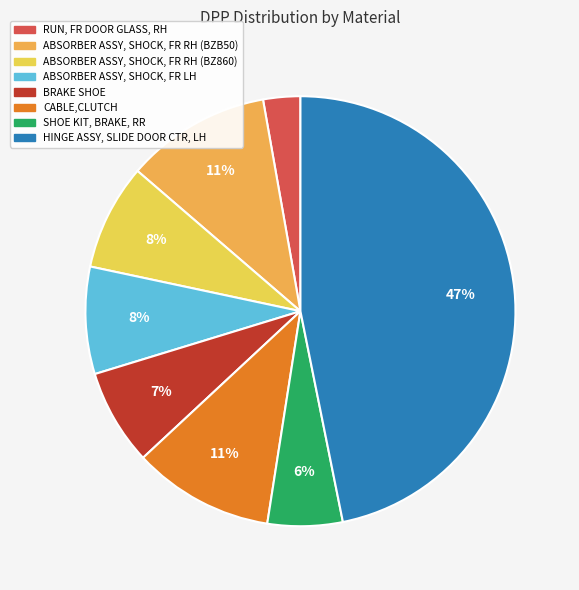

How many slices are in this pie chart?

8